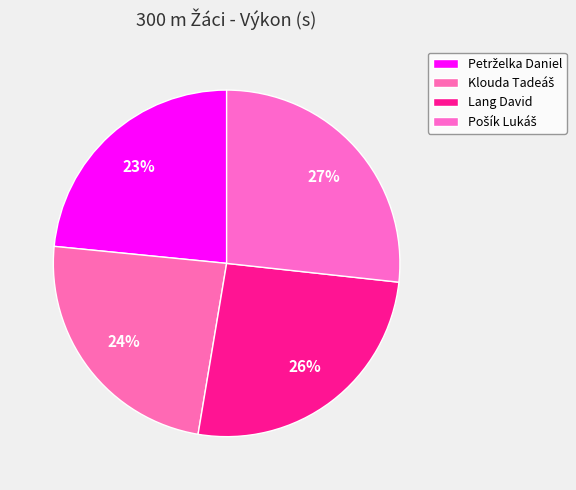

Which category has the biggest portion of the pie?

Pošík Lukáš